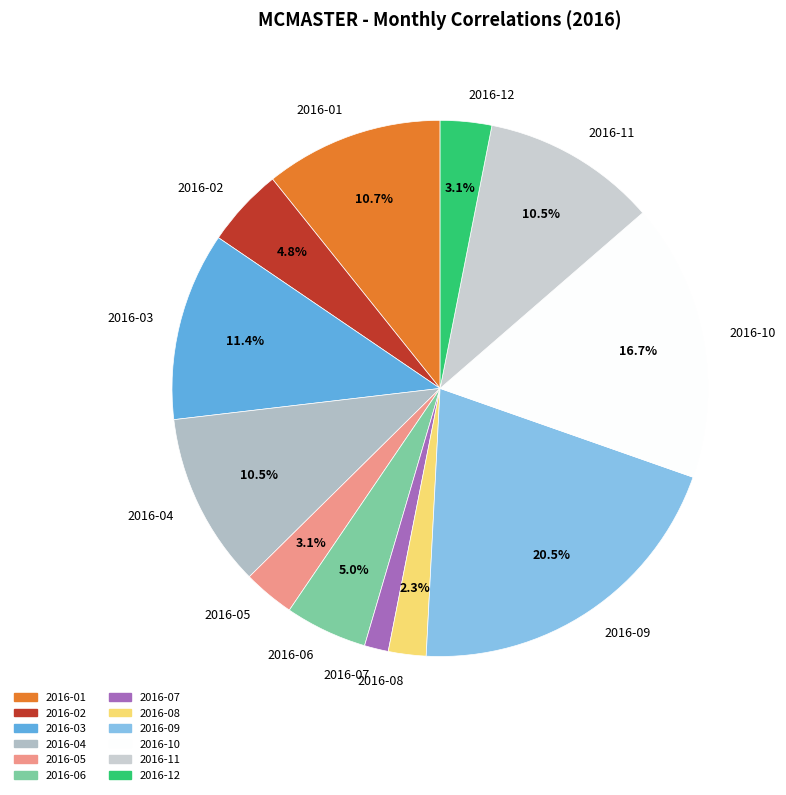

How much of the chart is everything except 2016-09?

79.5%